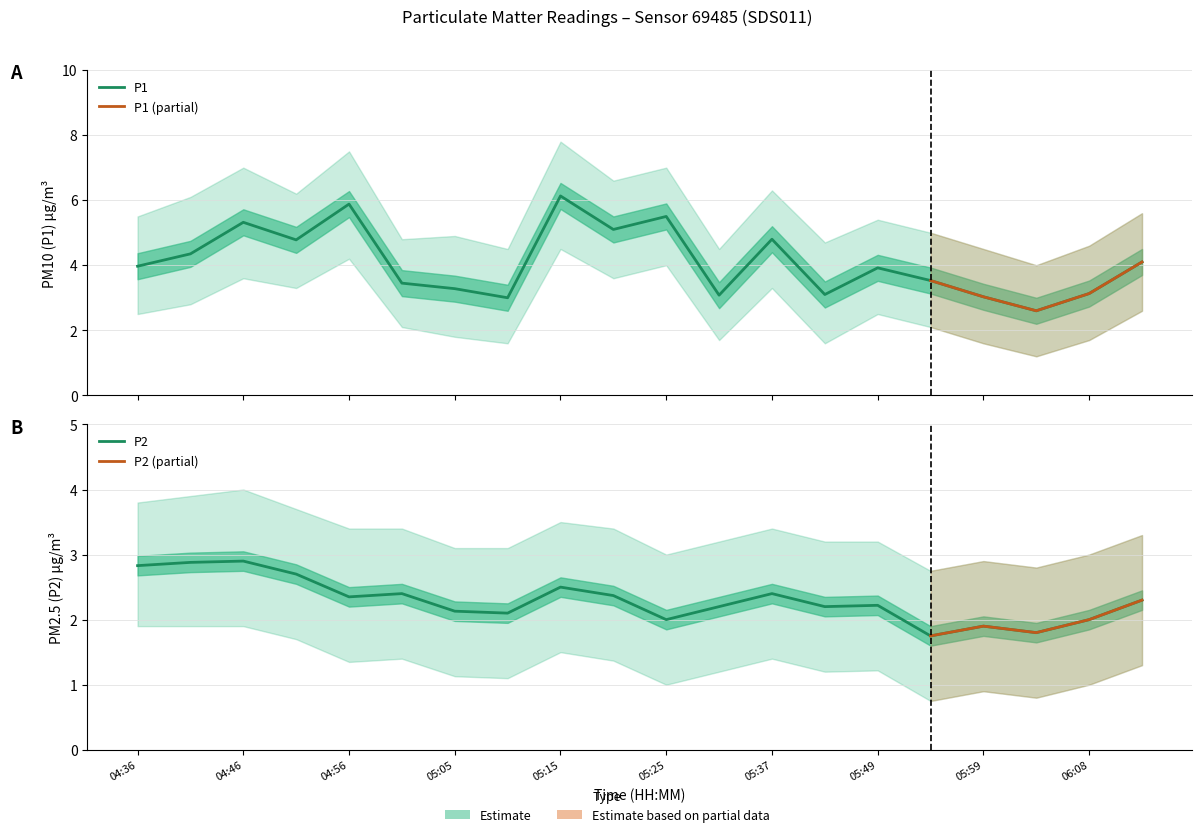

What is the difference between the maximum and minimum values in the P2 series?

1.1